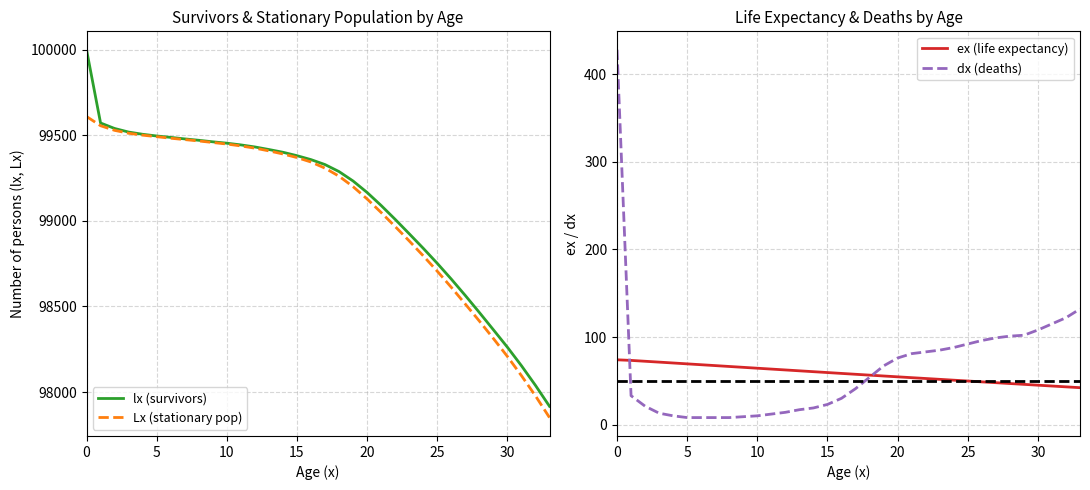

What is the value of the dx (deaths) point at the 30th from the left?

102.0